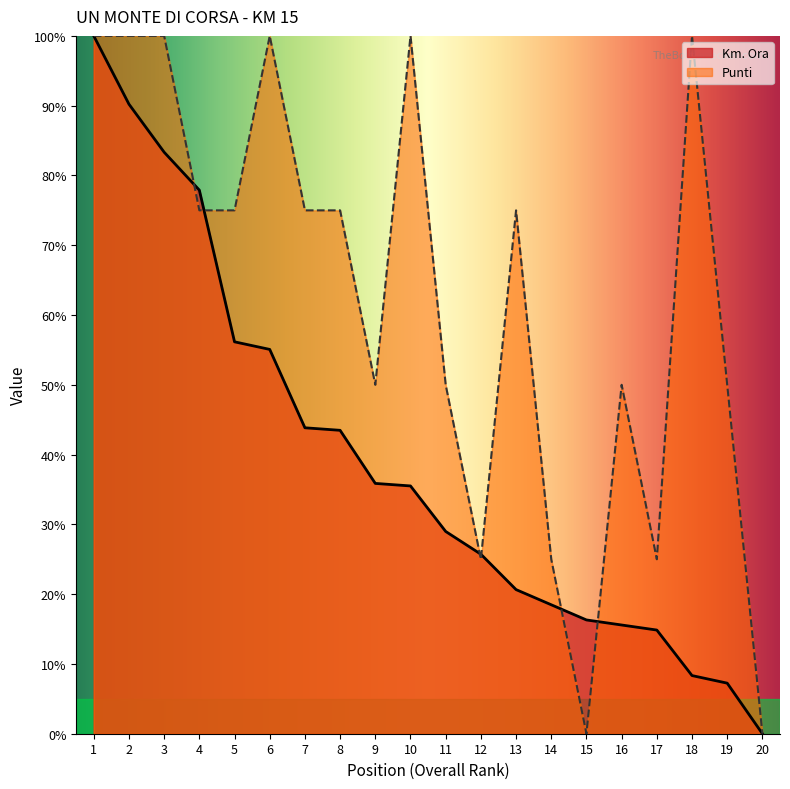

Reading left to right, list all the values displayed in this chart.

Km. Ora: 1=100.0	2=90.2	3=83.3	4=77.9	5=56.2	6=55.1	7=43.8	8=43.5	9=35.9	10=35.5	11=29.0	12=25.7	13=20.7	14=18.5	15=16.3	16=15.6	17=14.9	18=8.3	19=7.2	20=0.0
Punti: 1=100.0	2=100.0	3=100.0	4=75.0	5=75.0	6=100.0	7=75.0	8=75.0	9=50.0	10=100.0	11=50.0	12=25.0	13=75.0	14=25.0	15=0.0	16=50.0	17=25.0	18=100.0	19=50.0	20=0.0